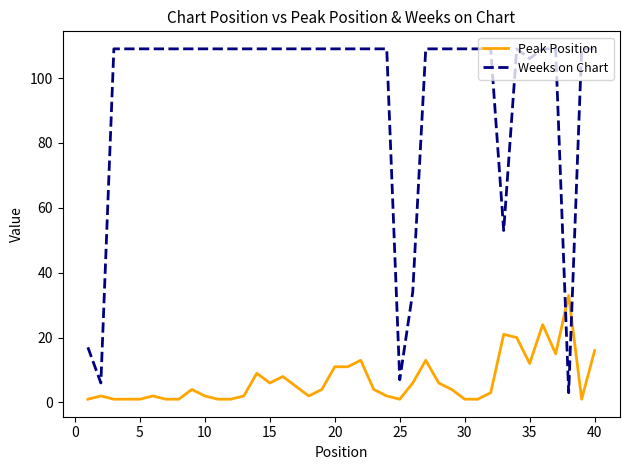

True or false: Peak Position and Weeks on Chart cross at least once.

True